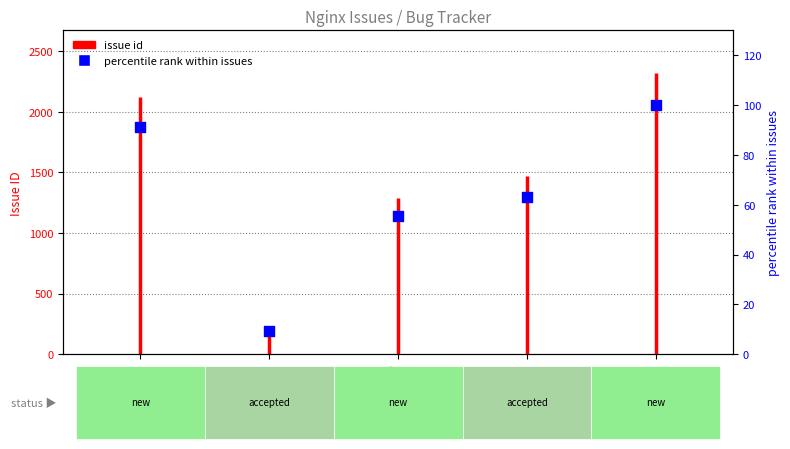

Which has a higher value, map regexp
captures or location
matching?

location
matching